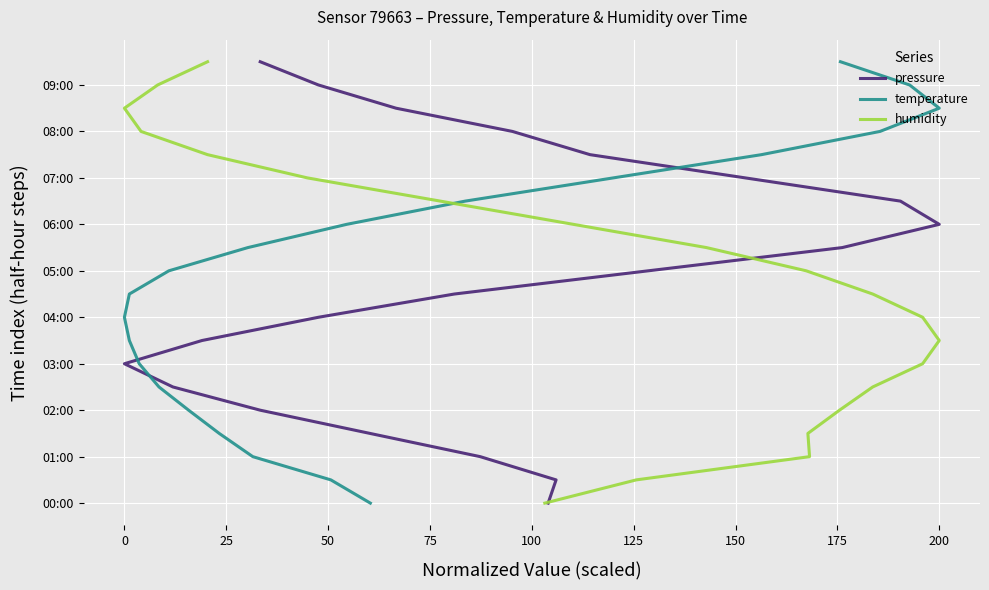

What position from the right is 175?

12